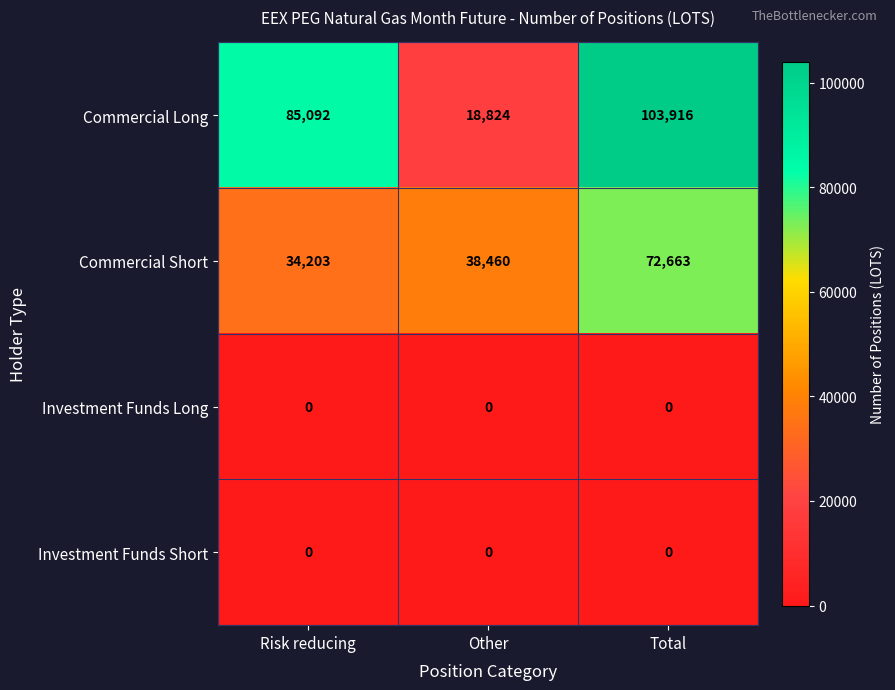

At which category is the sum across all series the highest?

Total